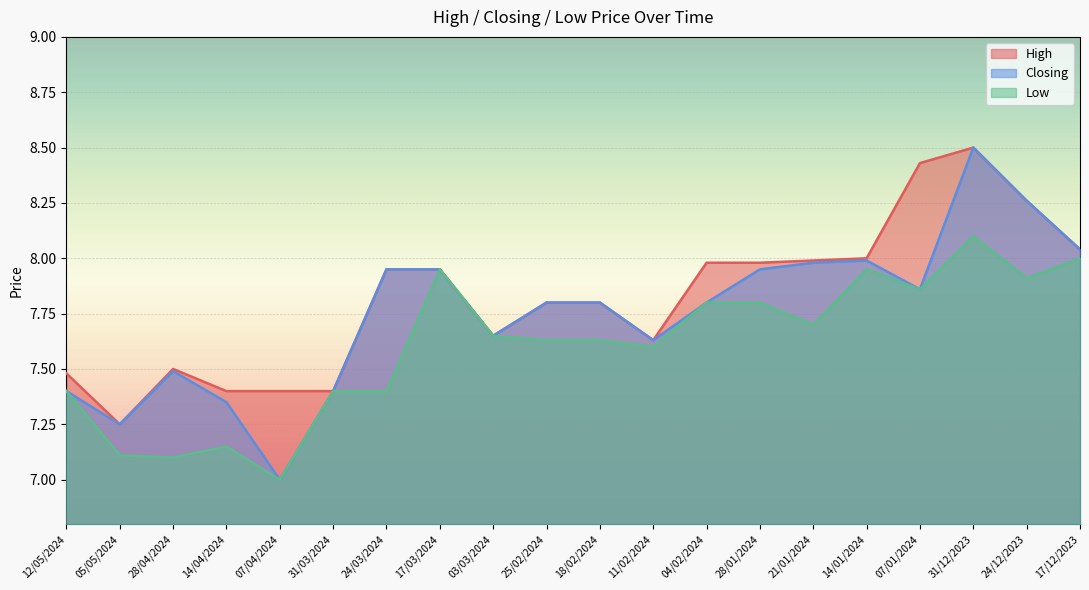

Rank the series by their maximum value, from highest to lowest.

High, Closing, Low